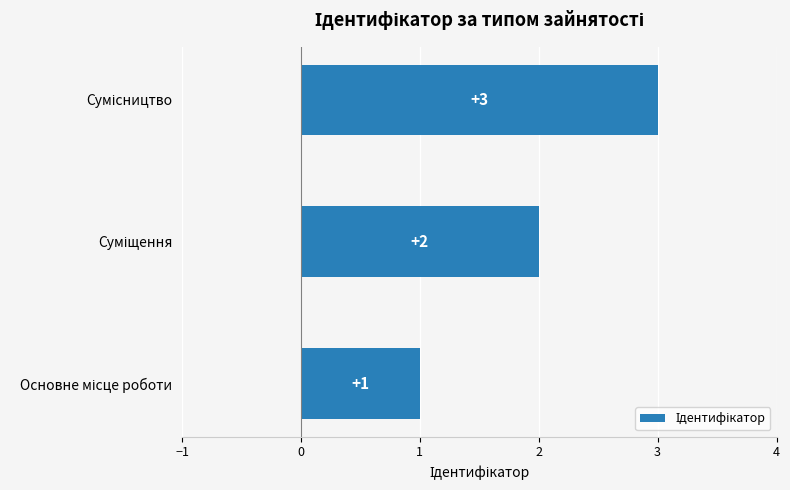

Count the values in the range 1 to 3.

3